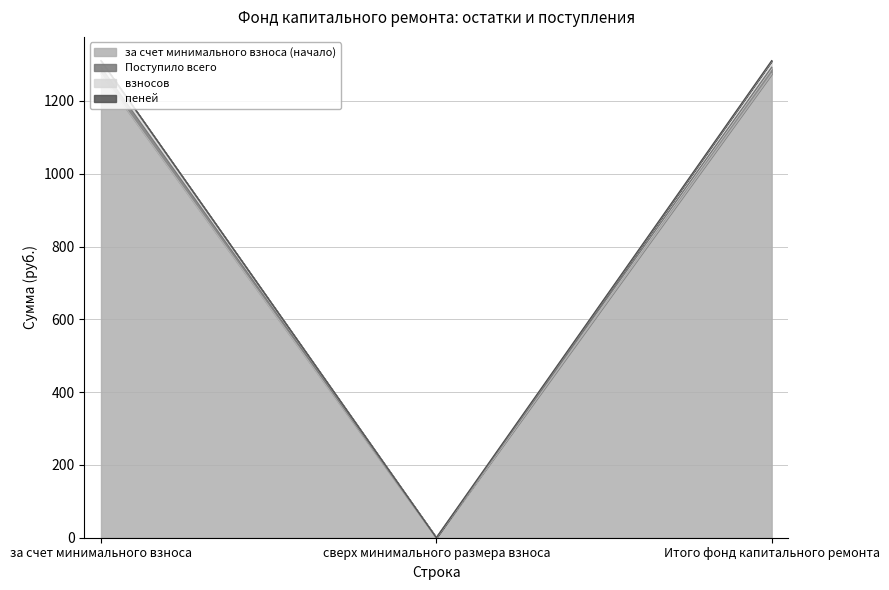

How many data points in взносов are above 1310?

2